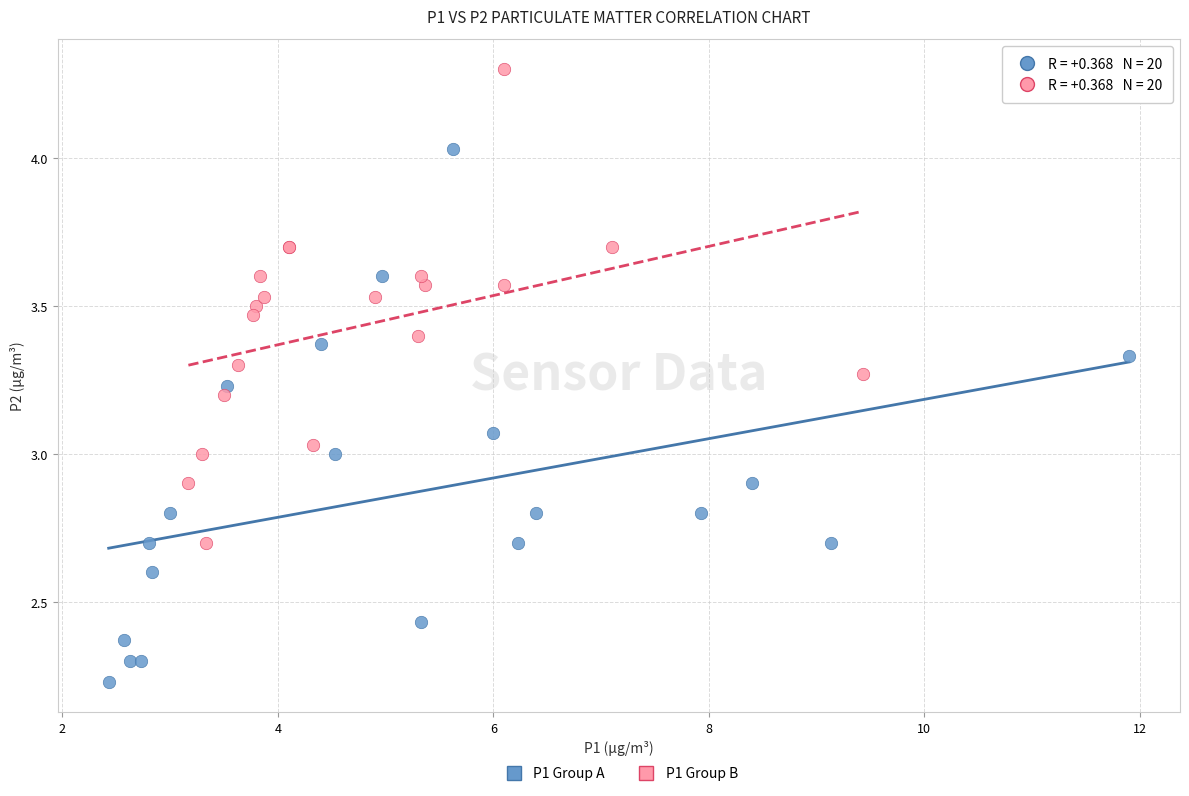

Which series reaches the maximum Y coordinate?

P1 Group B